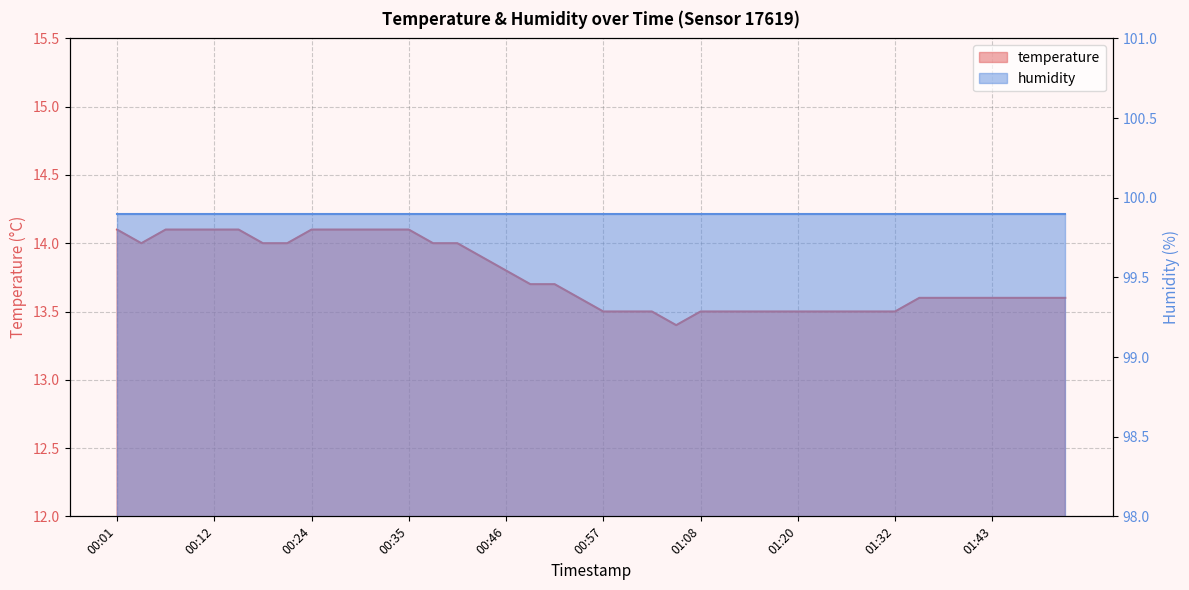

What is the label of the 2nd point from the left?

00:04